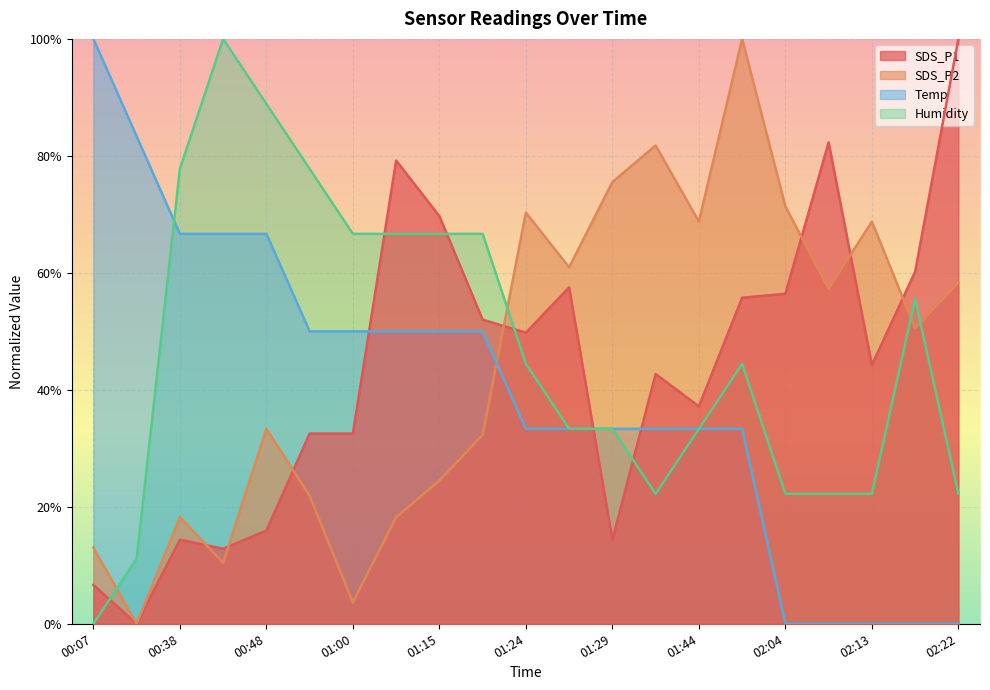

How many lines are shown in the chart?

4